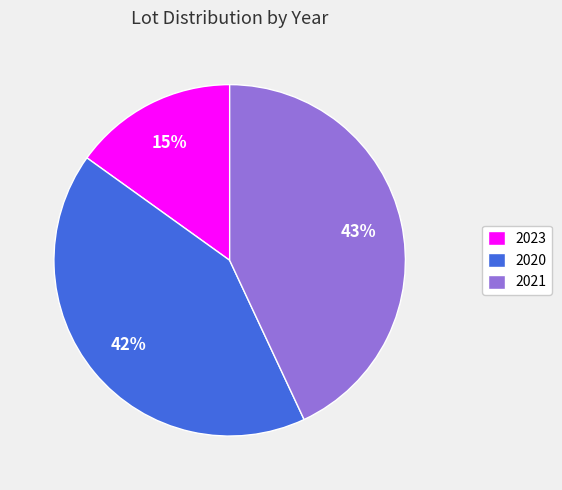

The 2020 slice represents 54% of the pie. True or false?

False